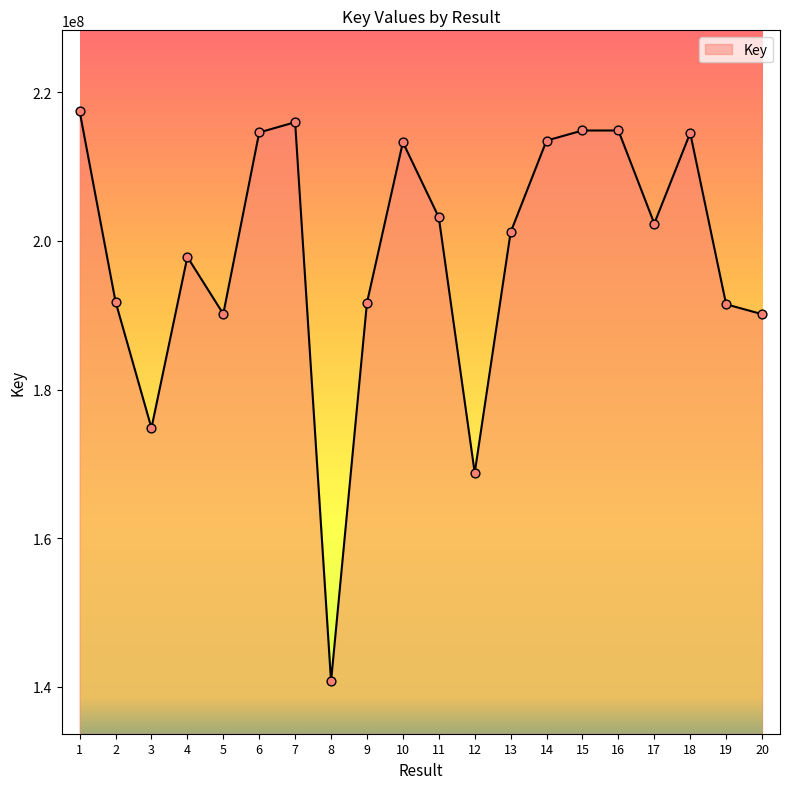

What is the change in value from 5 to 19?

+1297560